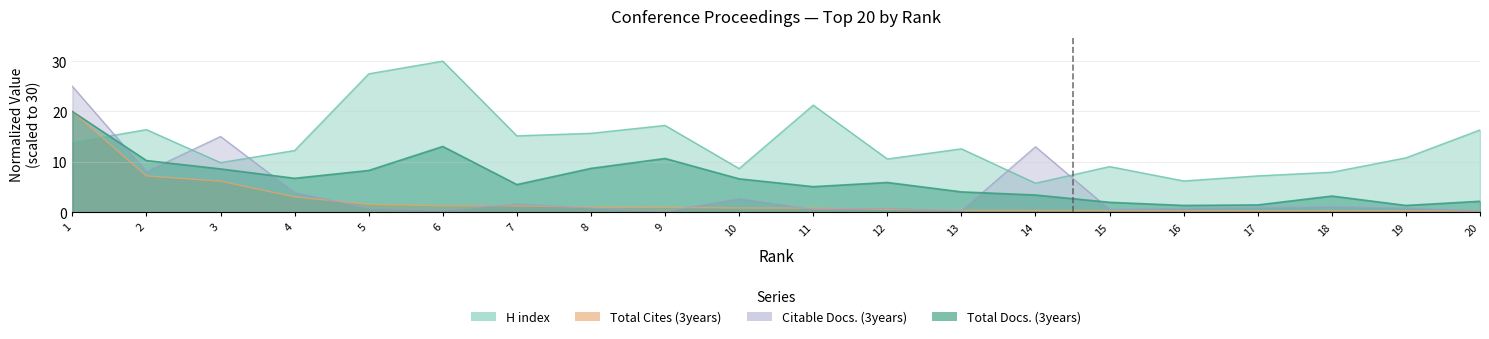

Which series has the widest spread of values?

Citable Docs. (3years)